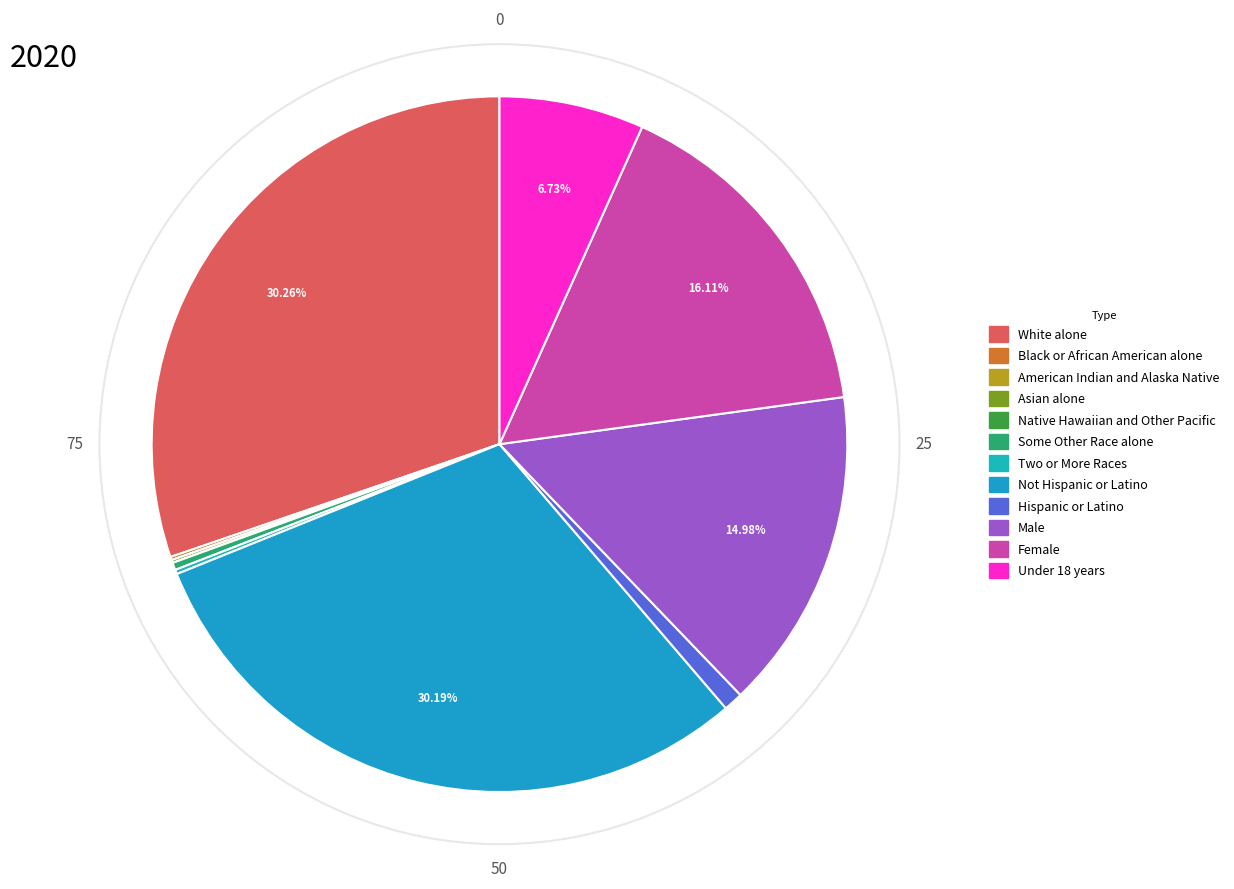

Count the number of slices in the pie.

12